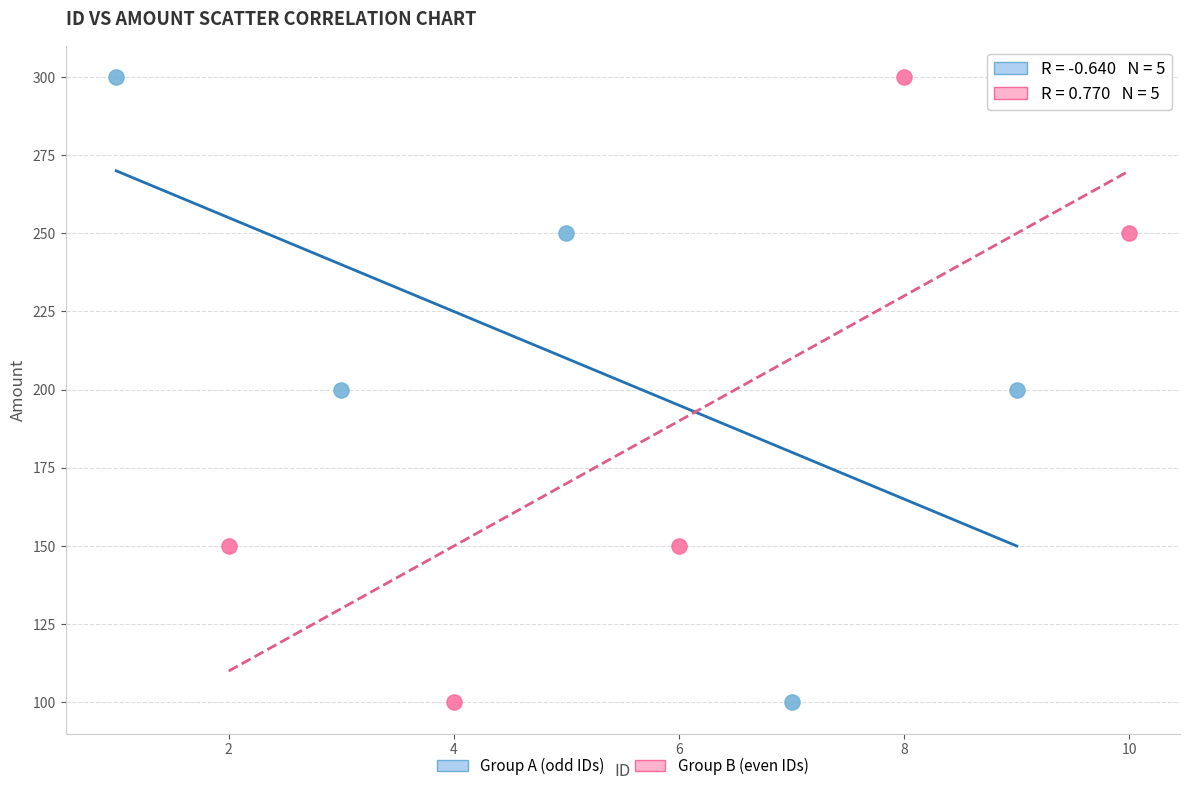

What are all the series names shown in the legend?

Group A (odd IDs), Group B (even IDs)